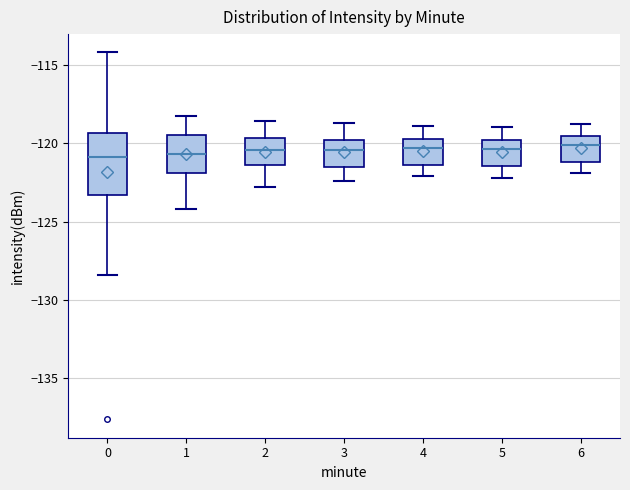

Where does the upper whisker of the box at x = 4 end on the y-axis? The values are not printed on the chart, so give them approximately, as read against the axis.

-119.0